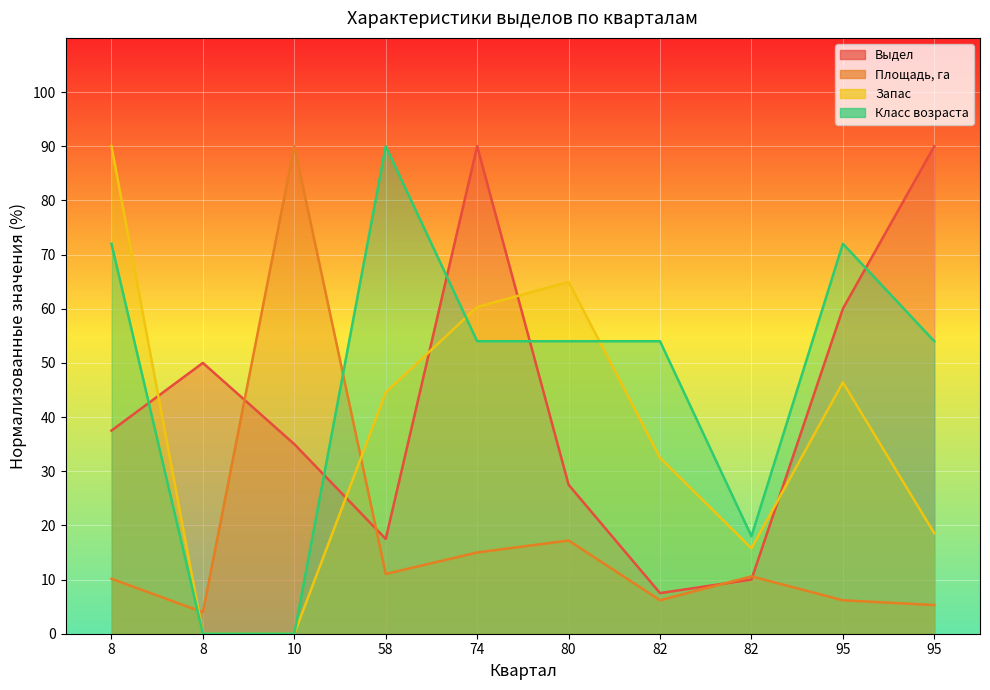

Does the chart display data point markers on the line(s)?

No